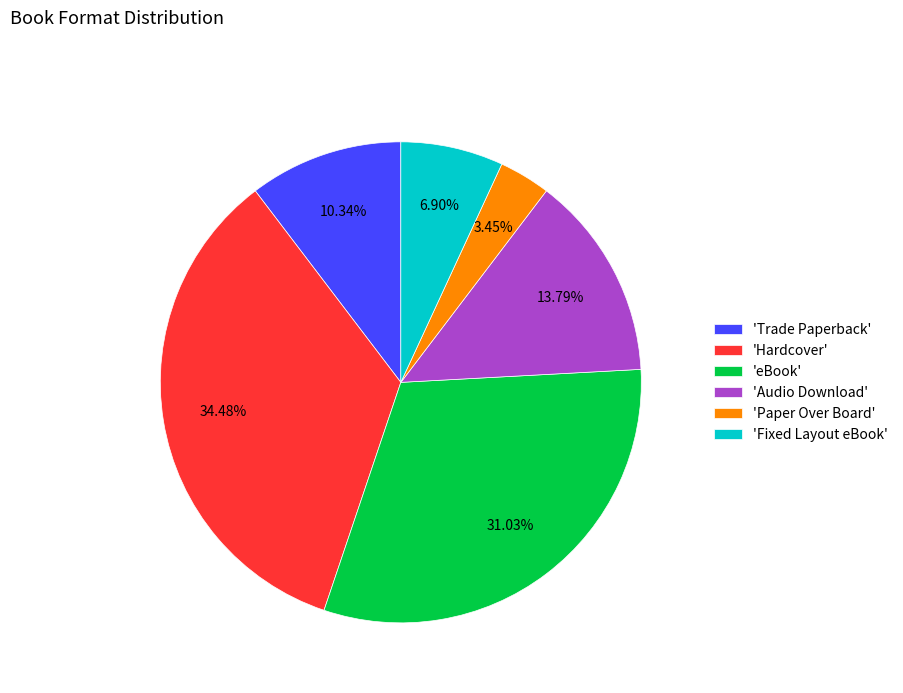

What is the smallest slice in the pie chart?

'Paper Over Board'